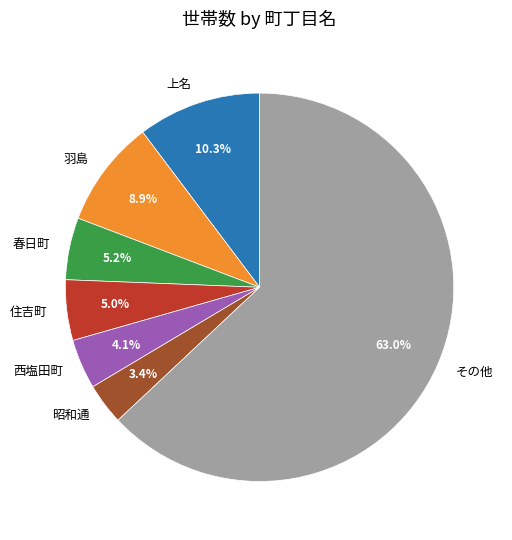

What is the ratio of the value at 羽島 to the value at 昭和通?

2.6